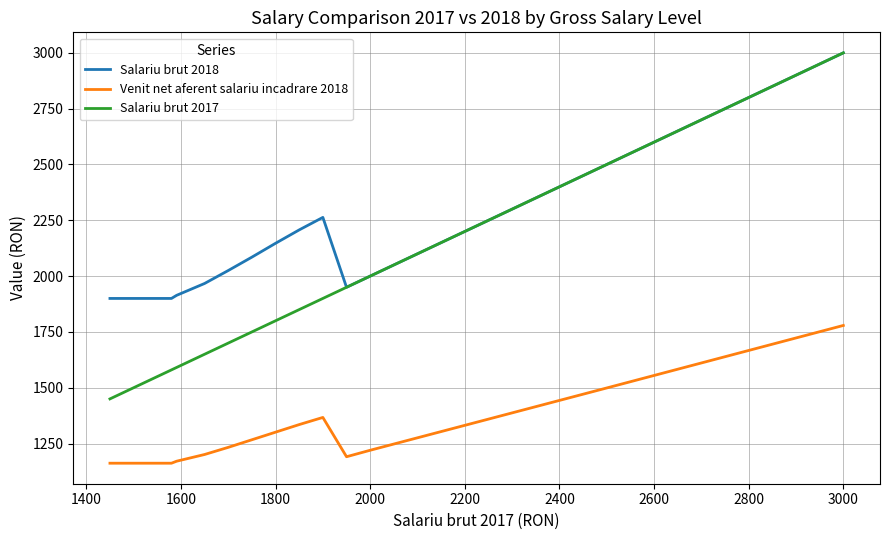

True or false: Salariu brut 2018 and Venit net aferent salariu incadrare 2018 cross at least once.

False